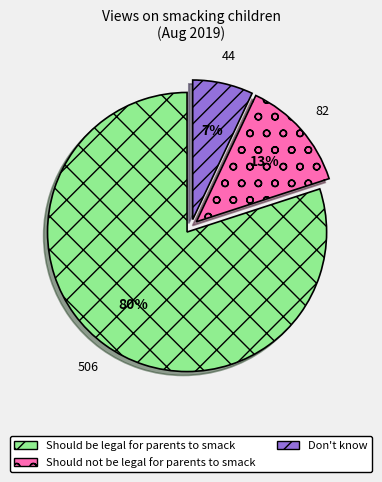

Which slice represents more than half of the pie?

Should be legal for parents to smack